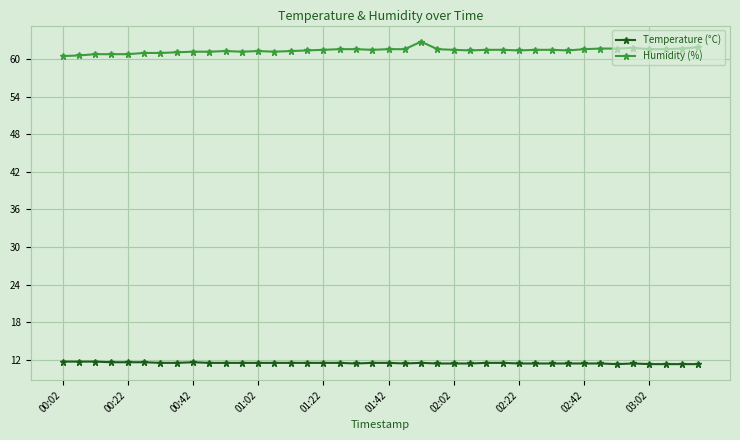

What is the value of the Temperature (°C) point at the 9th from the left?

11.6